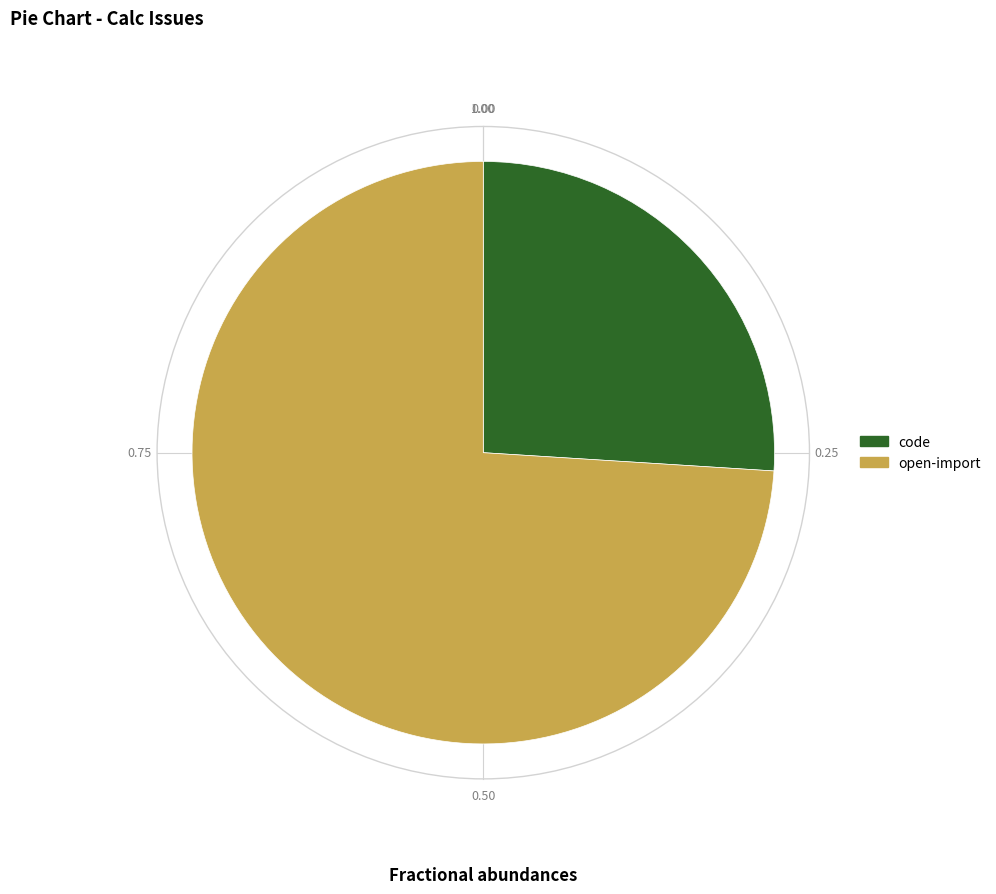

What is the majority slice?

open-import